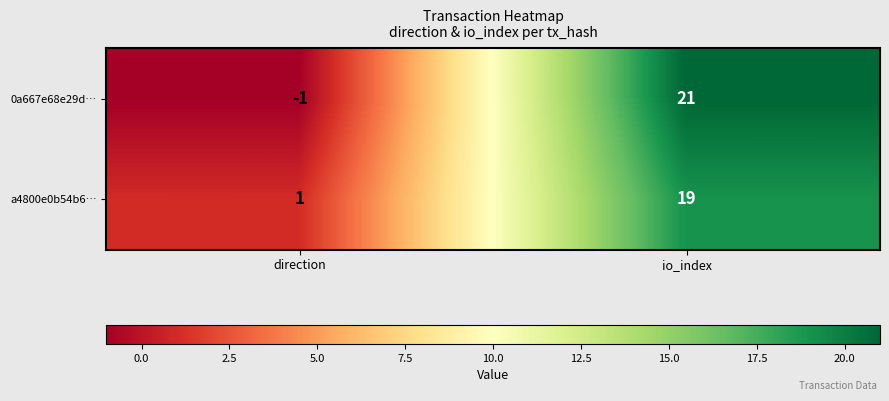

What is the difference between the maximum and minimum values in the a4800e0b54b6… series?

18